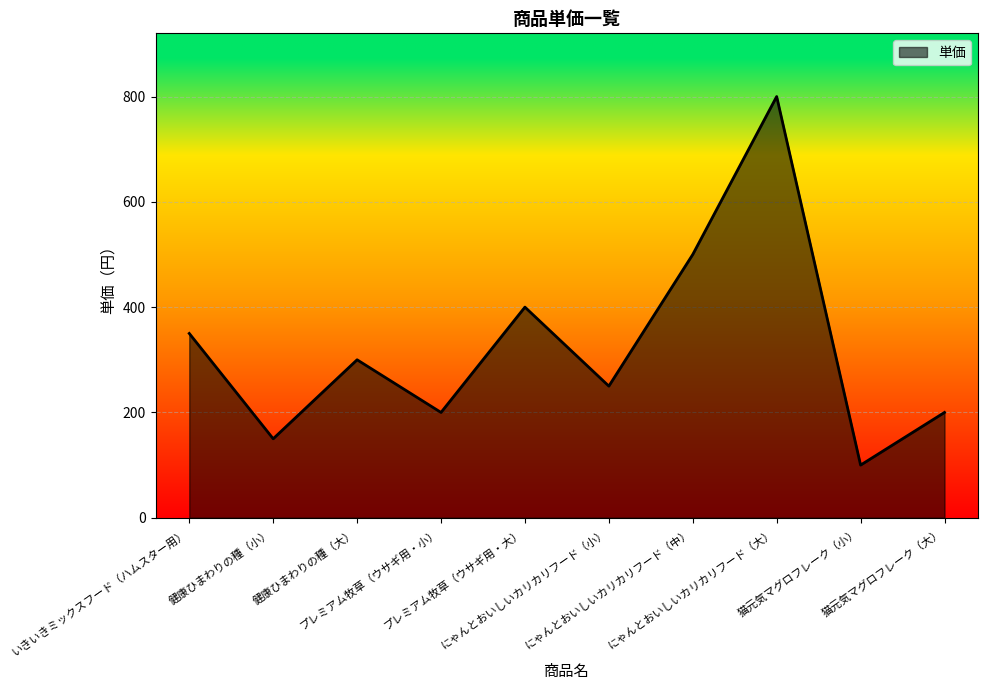

At which label does the data first exceed 300?

いきいきミックスフード（ハムスター用）